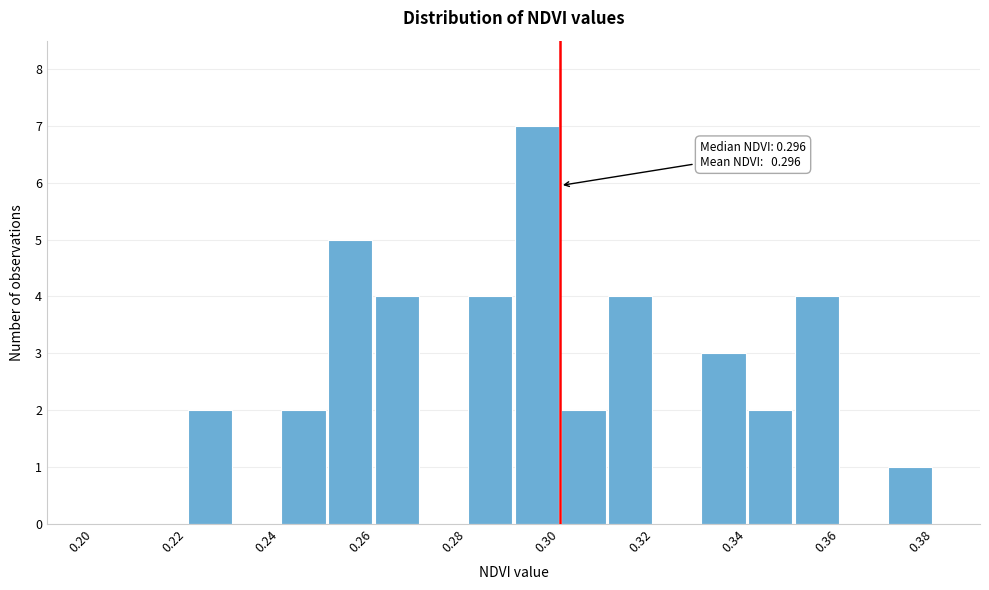

Which range on the x-axis has the tallest bar?

0.29 to 0.30